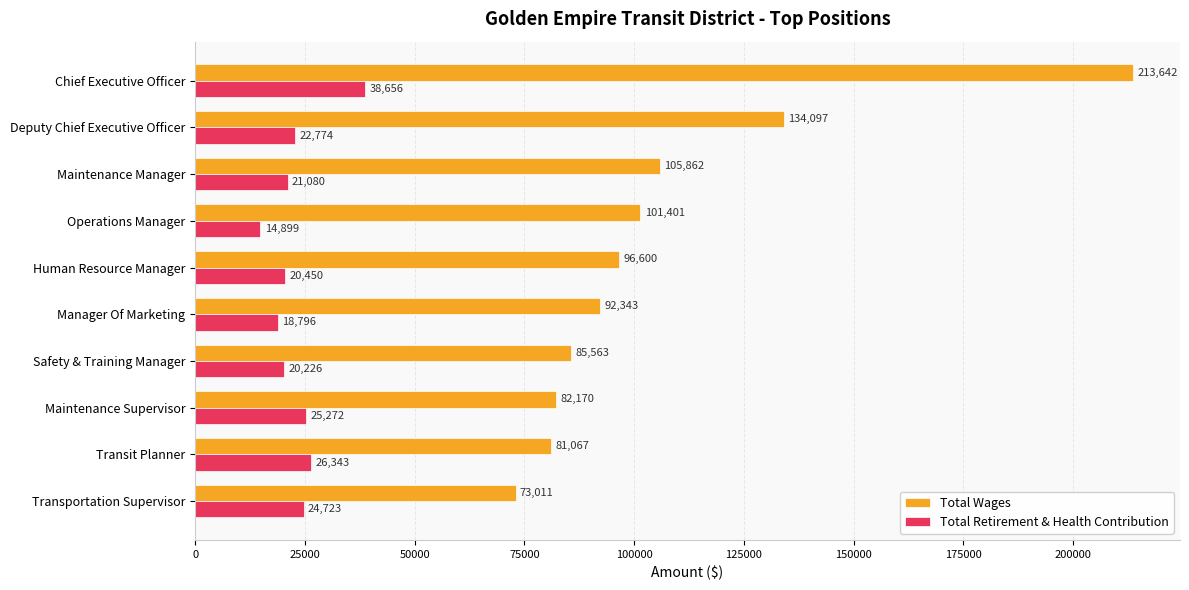

What is the sum of the Total Retirement & Health Contribution values at Maintenance Supervisor and Transit Planner?

51615